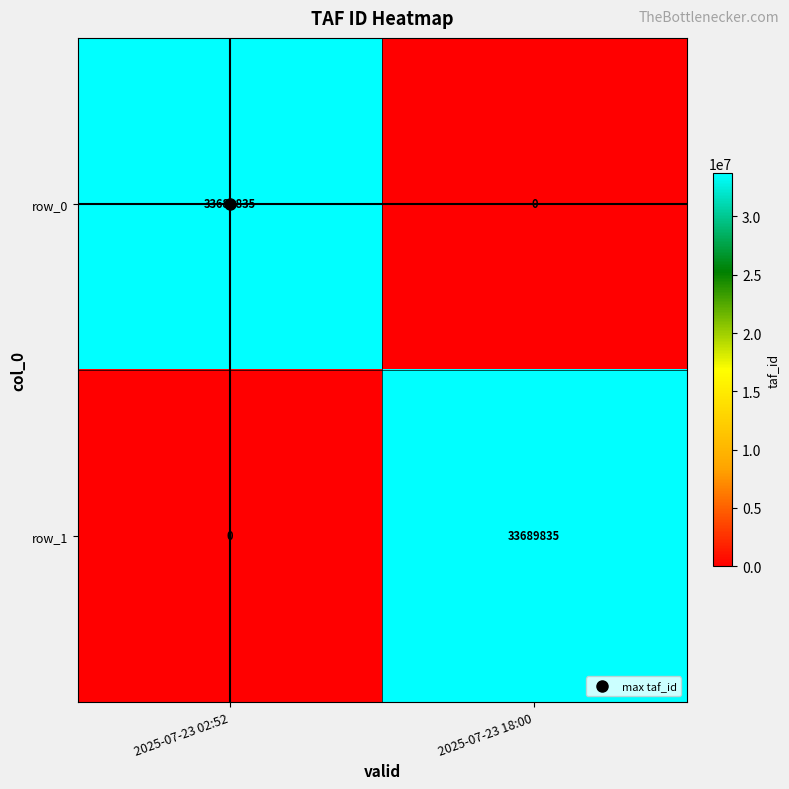

At which label does row_1 reach its peak?

2025-07-23 18:00